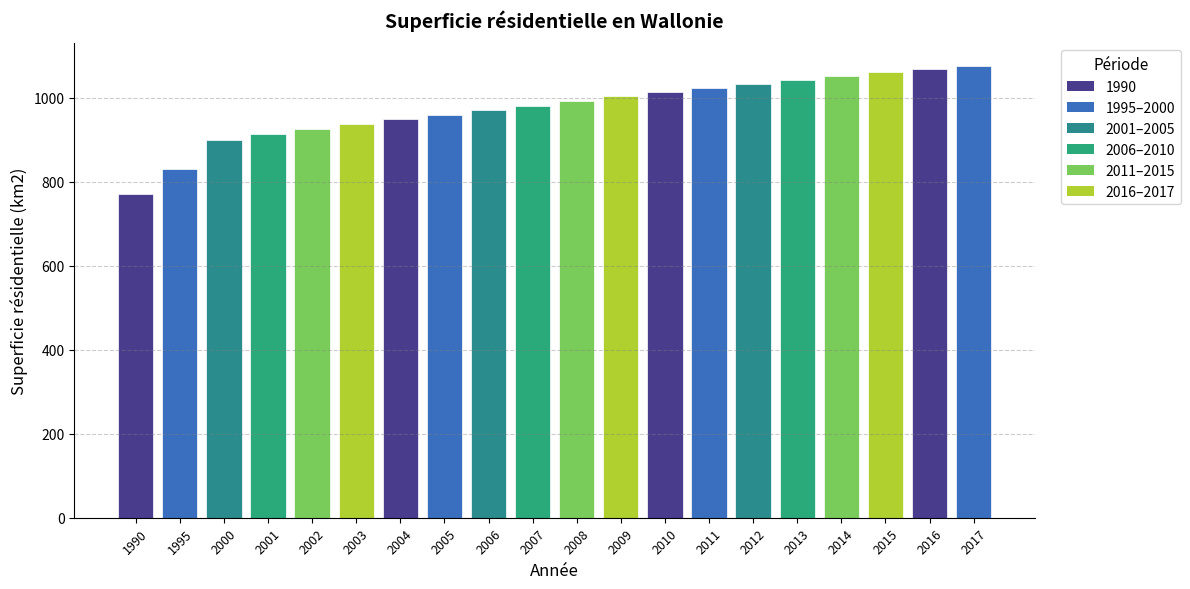

What is the approximate value at 2017?

1075.1